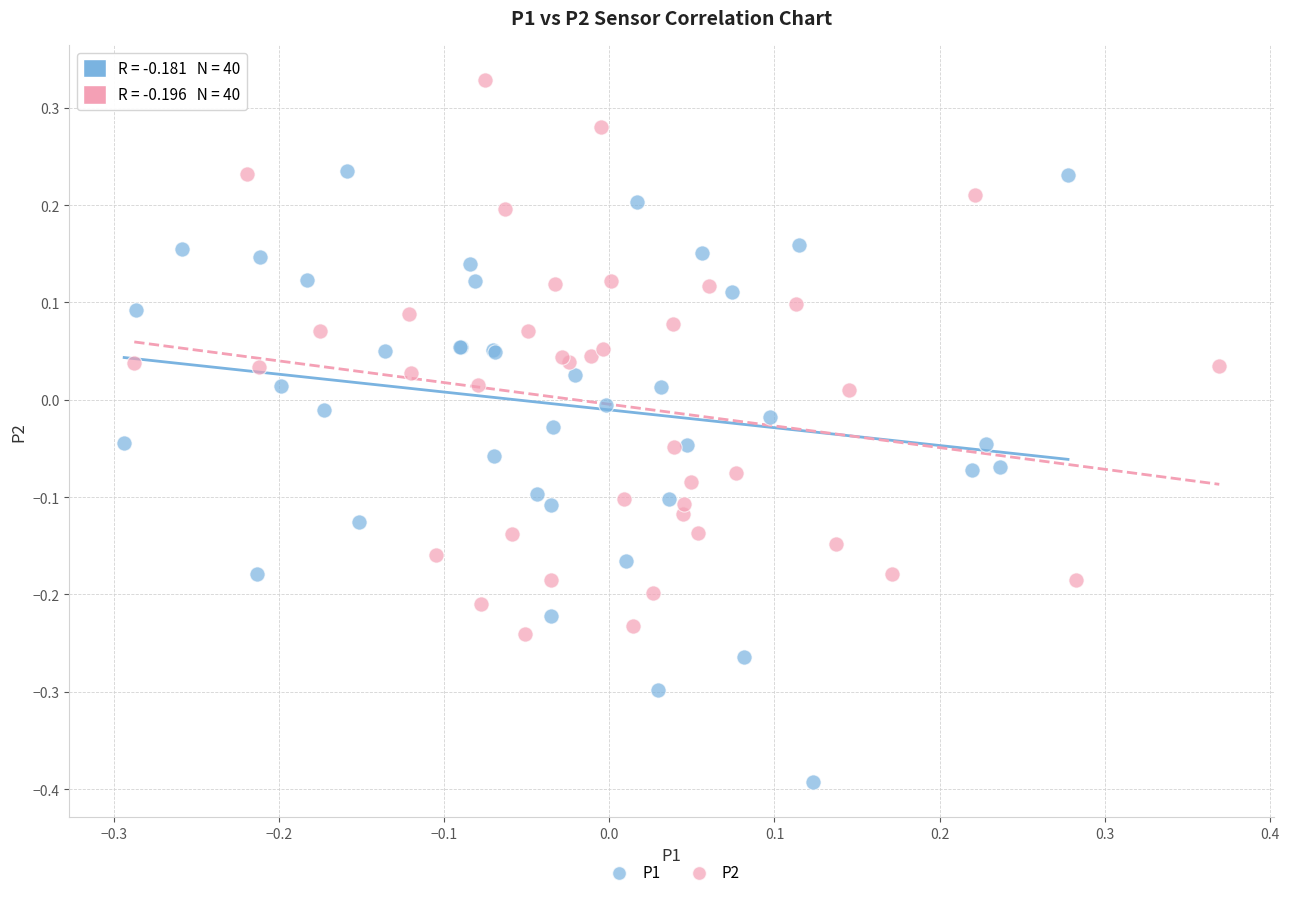

Which series reaches the minimum Y coordinate?

P1